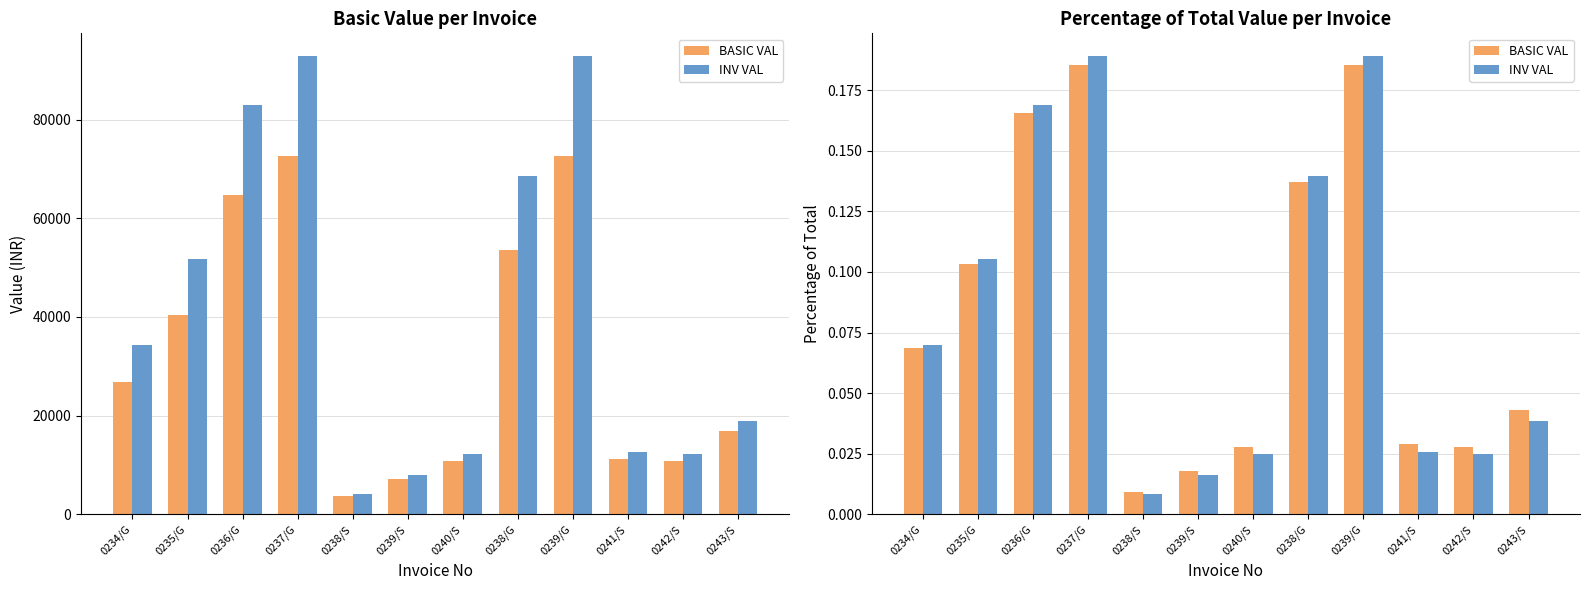

Which has a higher value, 0236/G or 0234/G?

0236/G